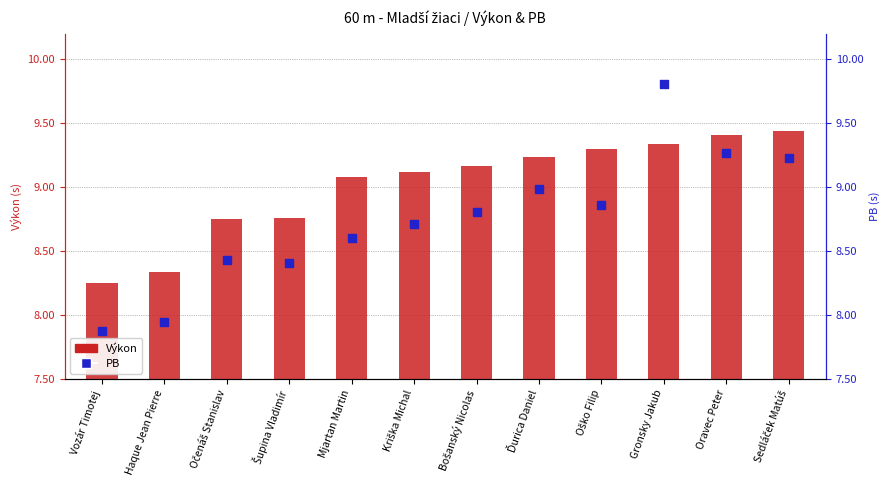

What are all the series names shown in the legend?

Výkon, PB